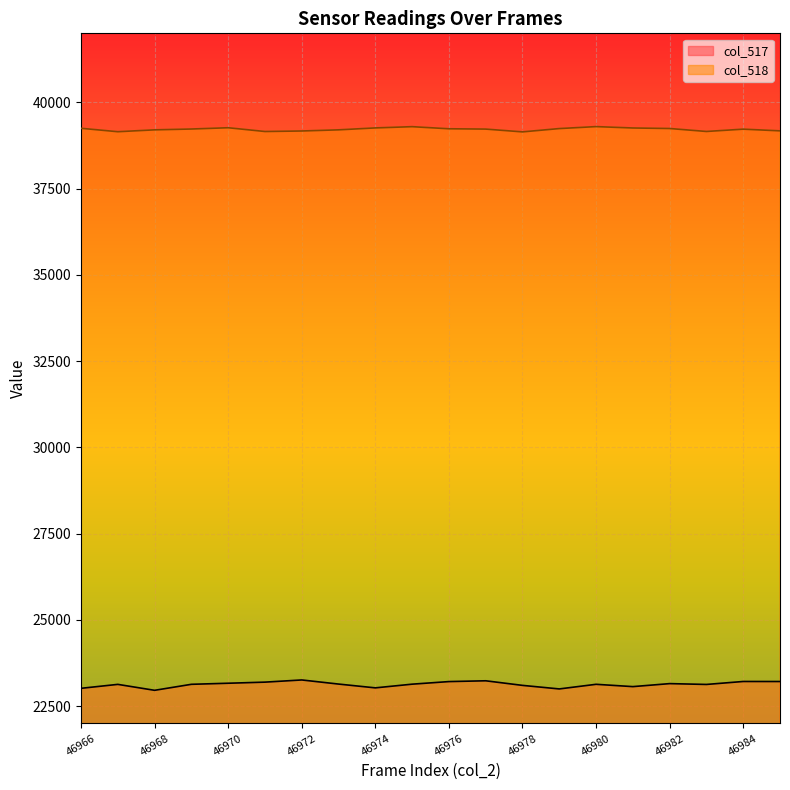

True or false: col_518 and col_517 cross at least once.

False